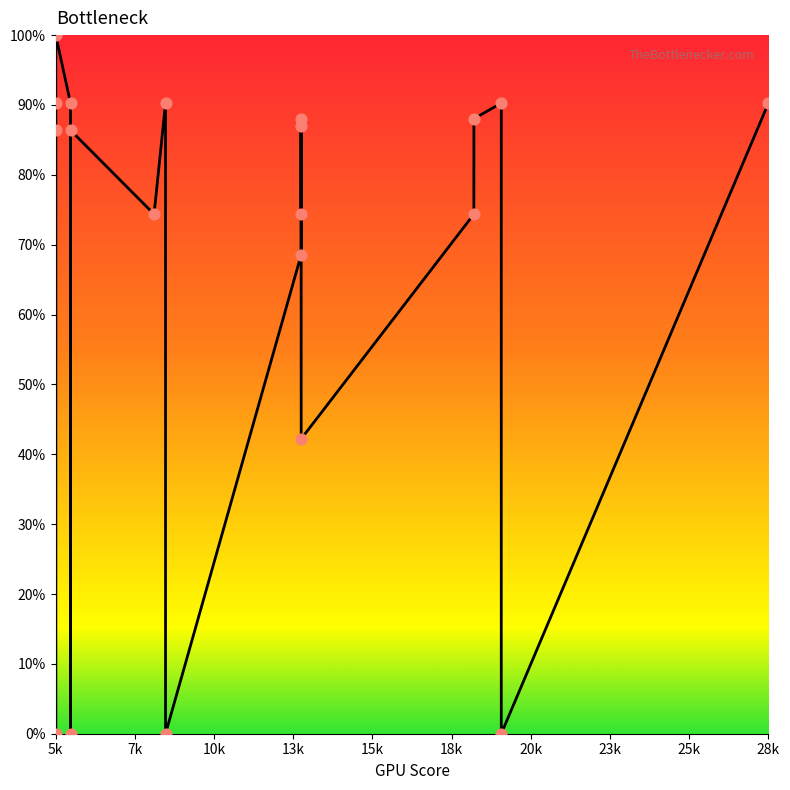

Between 7k and 5k, which is larger?

5k